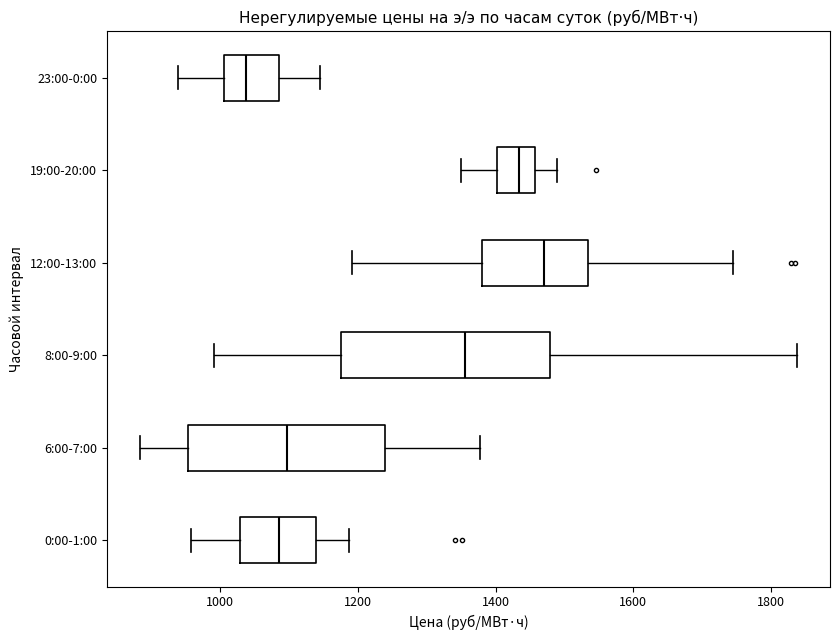

Where is the left edge of the box for 23:00-0:00 on the x-axis? The values are not printed on the chart, so give them approximately, as read against the axis.

1000